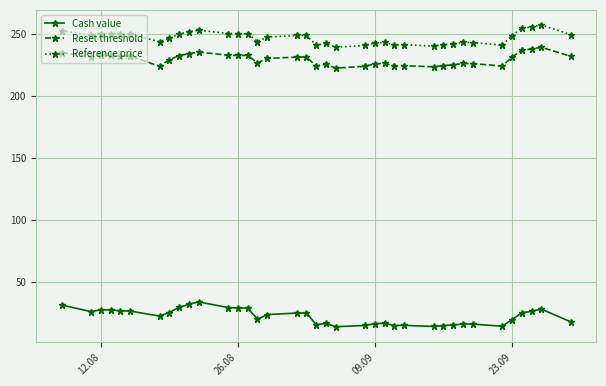

List the series in order of their peak value, highest first.

Reference price, Reset threshold, Cash value